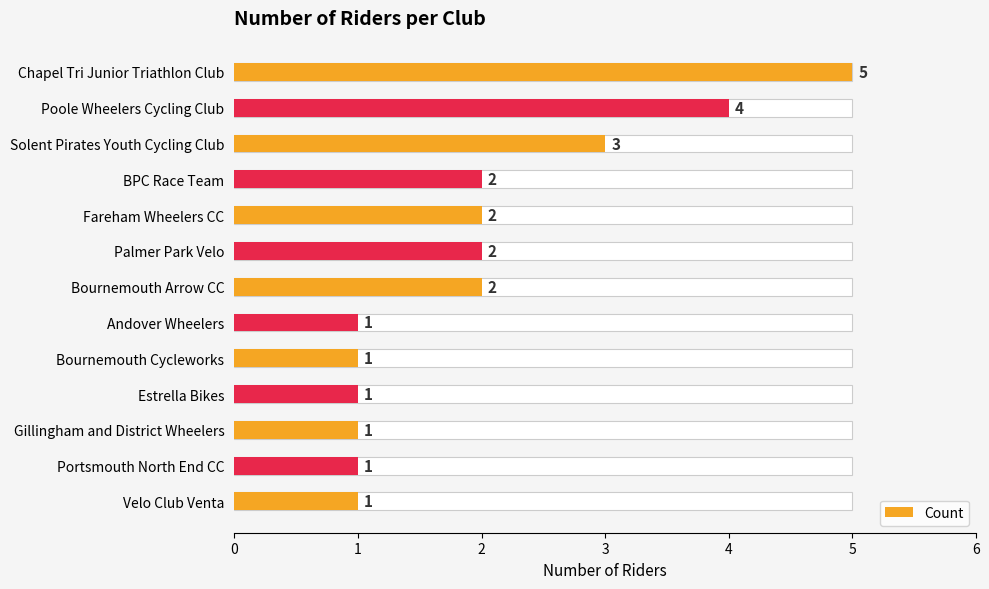

Reading left to right, extract all data points from this chart.

5	4	3	2	2	2	2	1	1	1	1	1	1